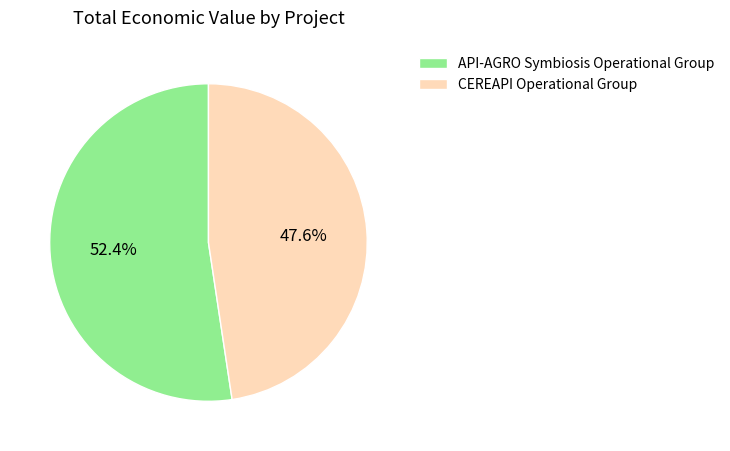

To the nearest percent, what is the difference between the API-AGRO Symbiosis Operational Group and CEREAPI Operational Group slice percentages?

5%